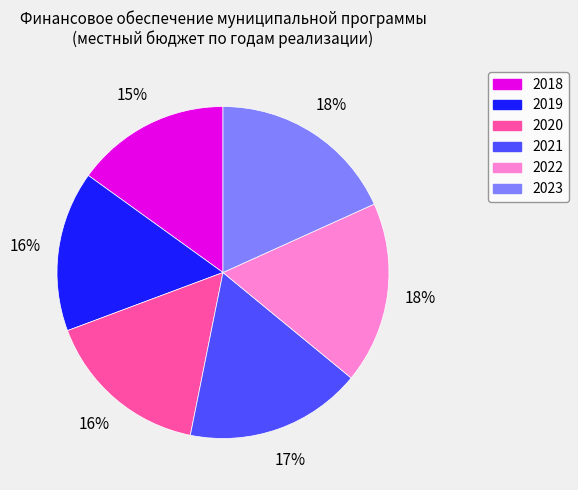

Count the number of slices in the pie.

6